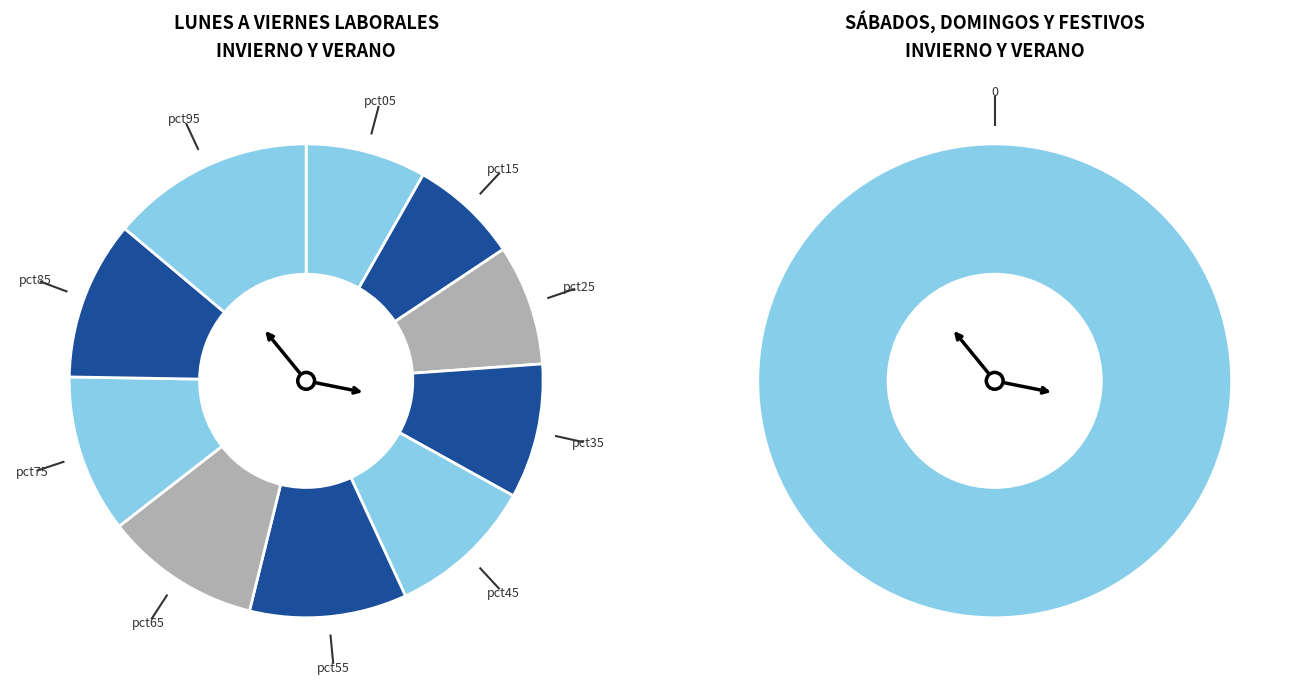

True or false: pct95 accounts for 24% of the total.

False